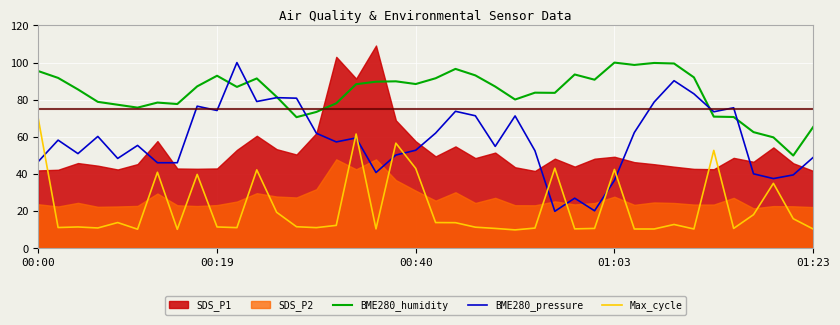

What is the difference between the highest and lowest values at 6?

37.5